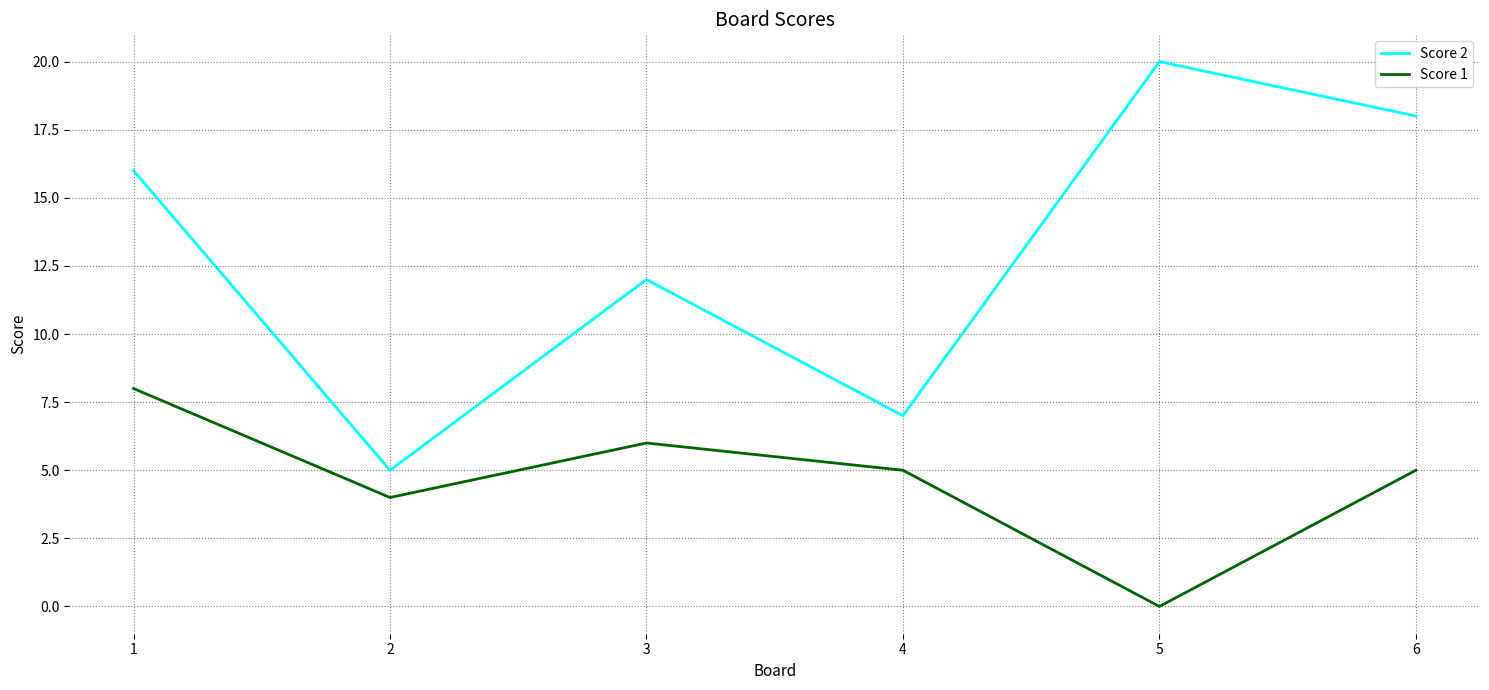

True or false: Score 1 and Score 2 cross at least once.

False